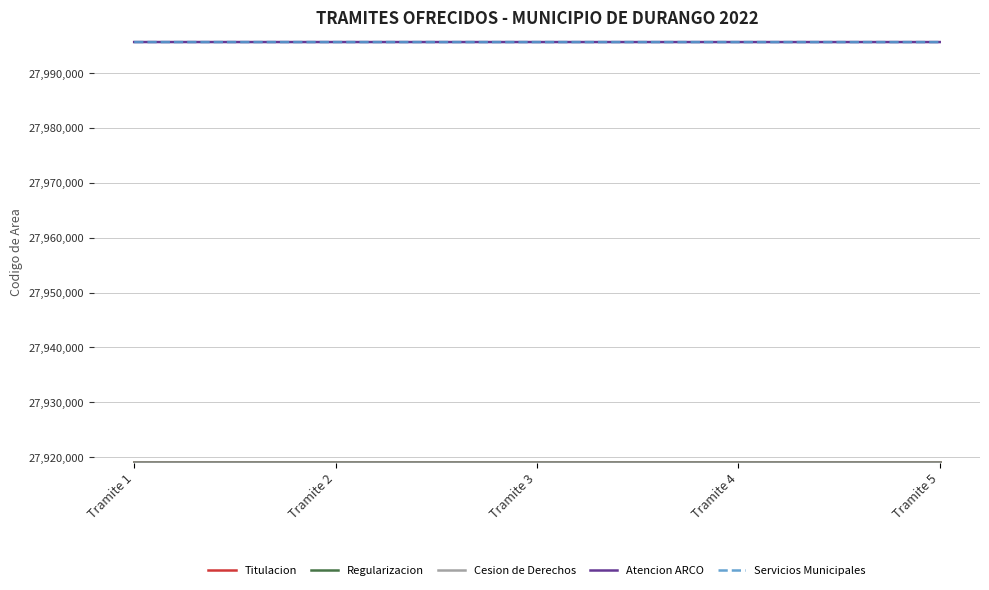

What is the difference between the highest and lowest values at Tramite 4?

76580